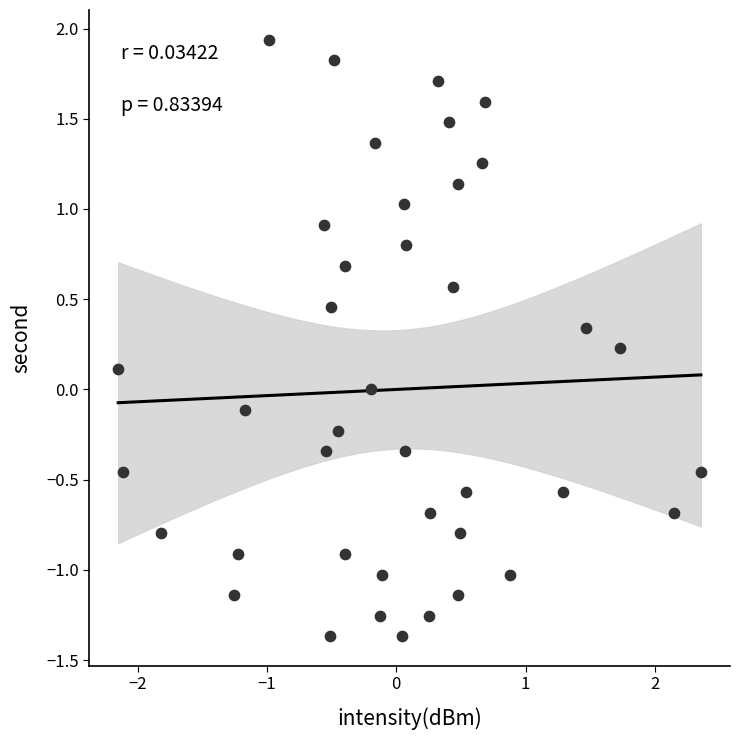

What is the range of Y values (max minus min)?

3.3